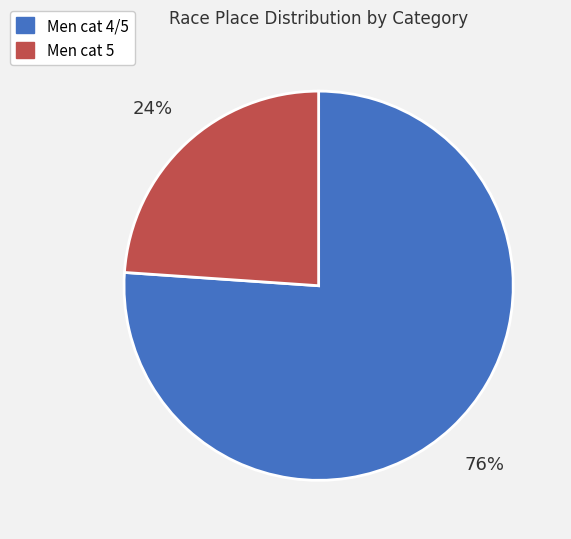

Which category has the biggest portion of the pie?

Men cat 4/5